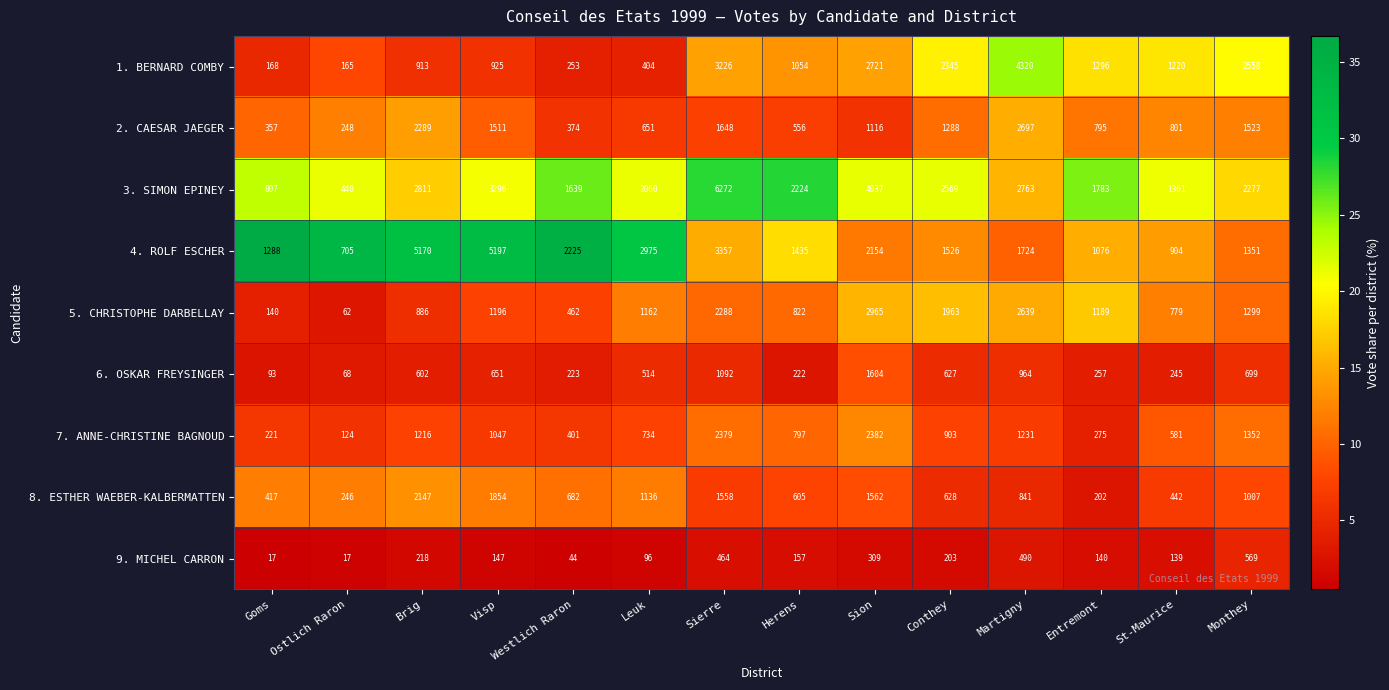

Which category has the highest value in the 7. ANNE-CHRISTINE BAGNOUD series?

Sion